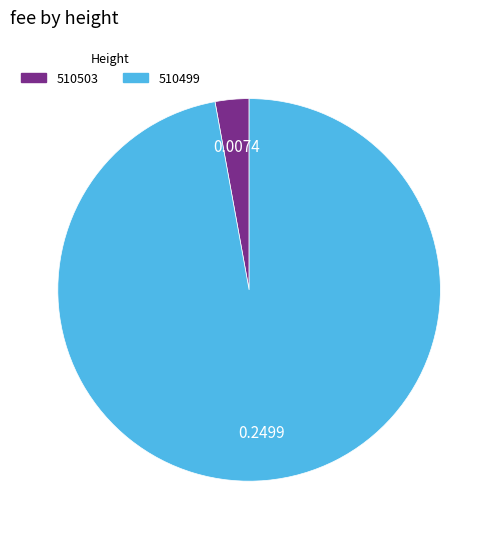

Which has a higher value, 510503 or 510499?

510499